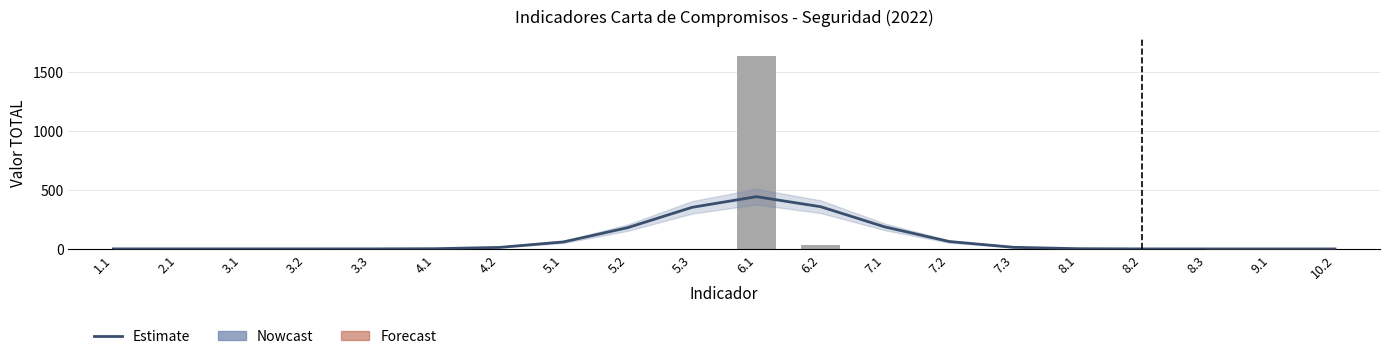

What is the value of the Nowcast bar at the 13th from the left?

1.0